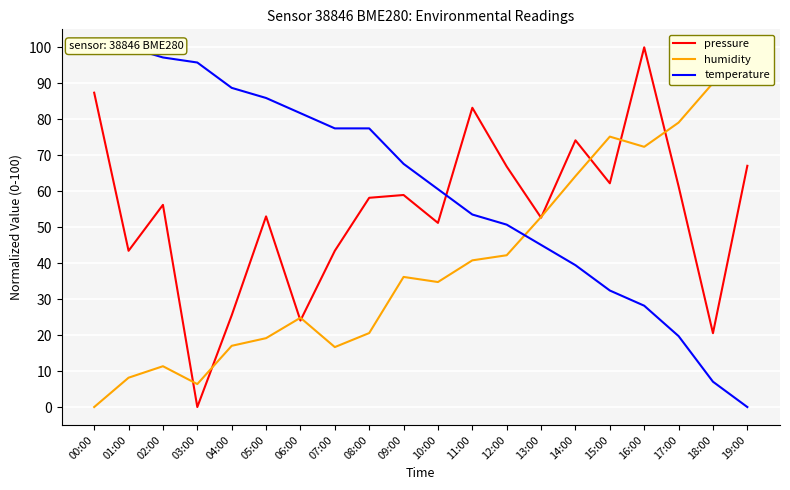

What is the label of the 10th point from the left?

09:00